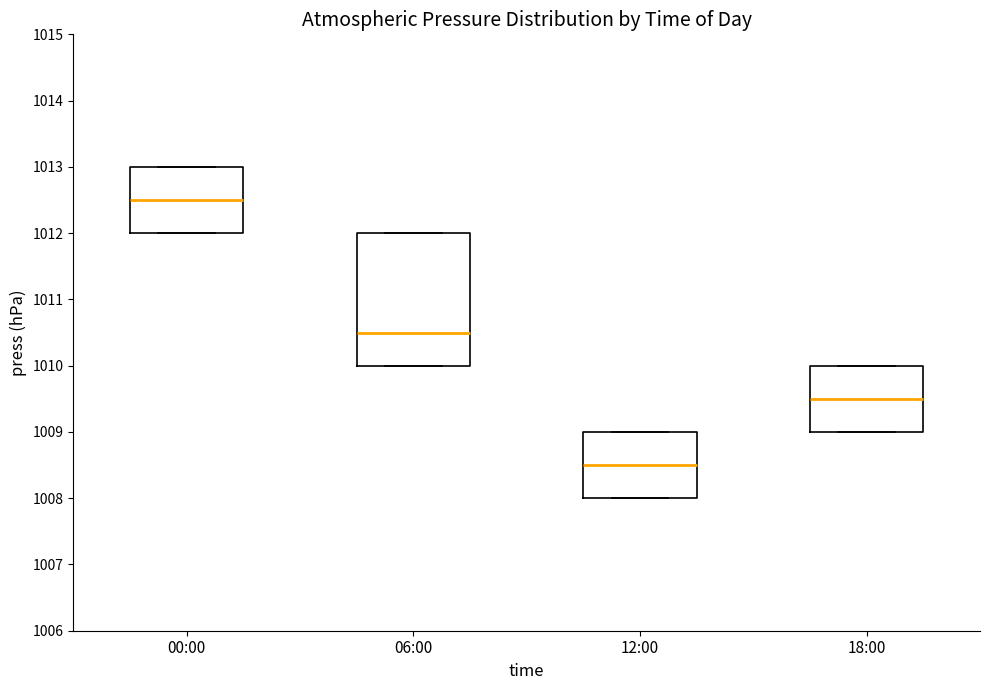

Where does the median line of the box for 00:00 sit on the y-axis? The values are not printed on the chart, so give them approximately, as read against the axis.

1012.5